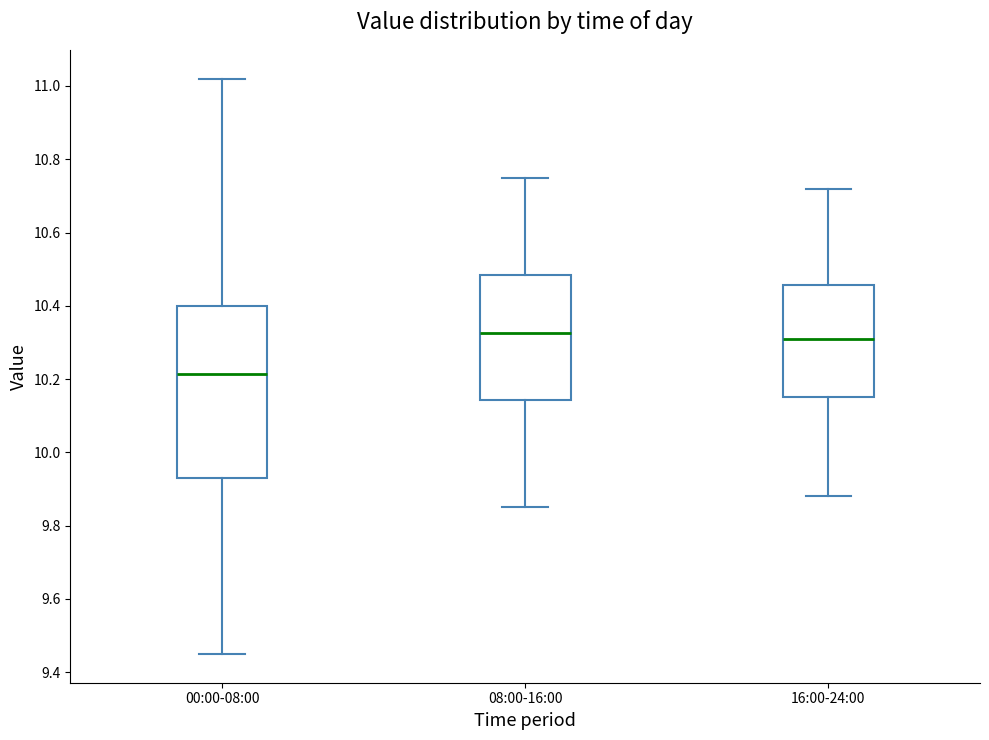

Reading left to right, transcribe this box plot: for each box, give where its median line is, the range the box spans, and where its two whiskers end, as read against the y-axis. The values are not printed on the chart, so give them approximately, as read against the axis.

00:00-08:00: median 10.22, box 9.94 to 10.40, whiskers 9.46 to 11.02
08:00-16:00: median 10.32, box 10.14 to 10.48, whiskers 9.86 to 10.76
16:00-24:00: median 10.32, box 10.16 to 10.46, whiskers 9.88 to 10.72